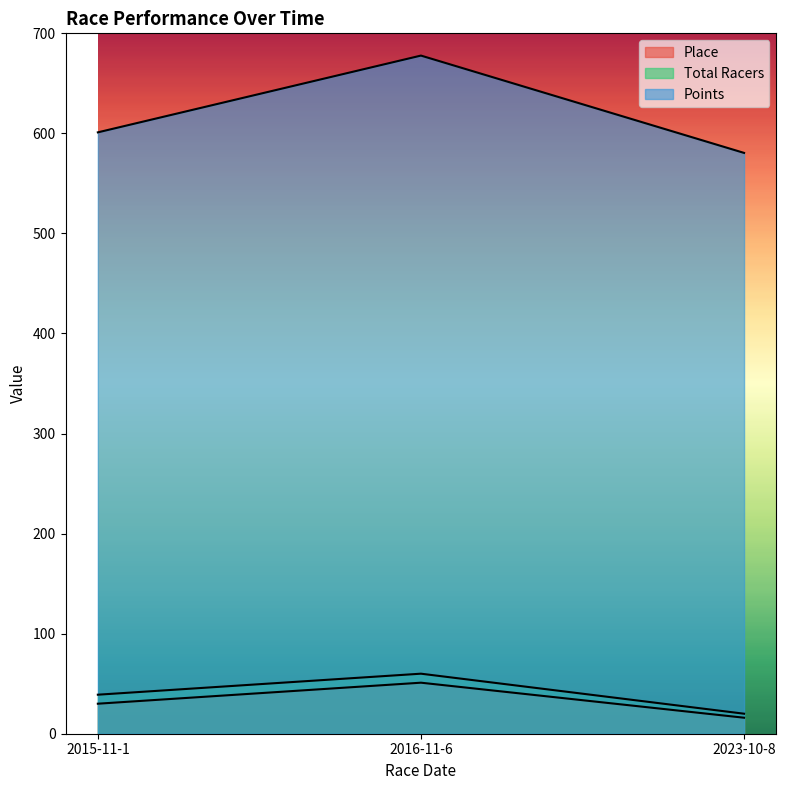

What is the highest value of the Points series?

677.8